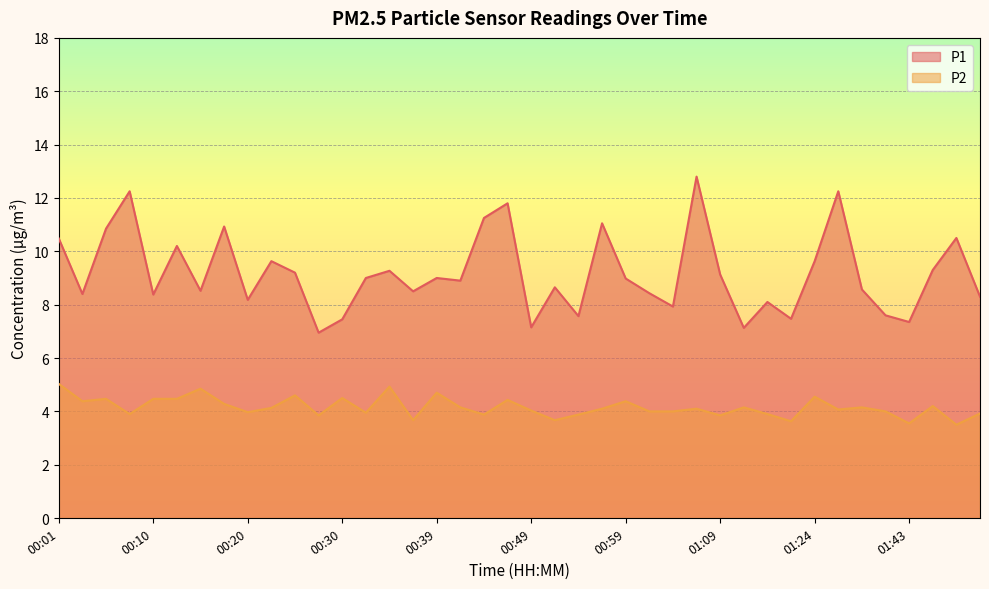

How many lines are shown in the chart?

2